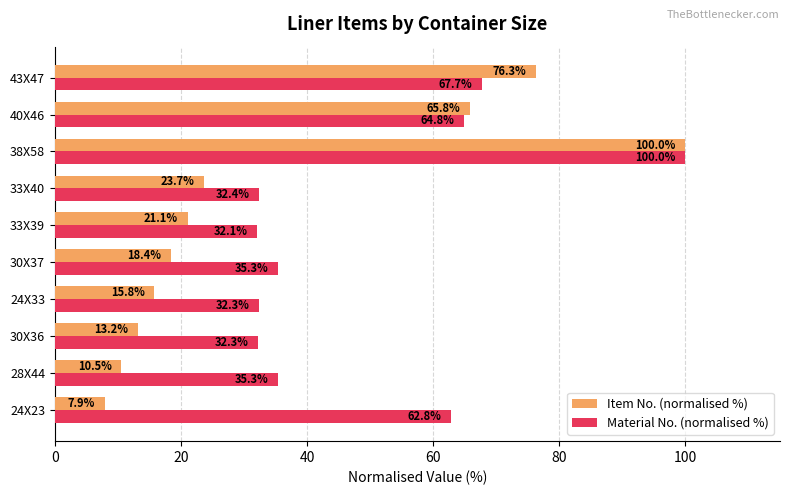

What is the difference between the maximum and minimum values in the Item No. (normalised %) series?

92.1